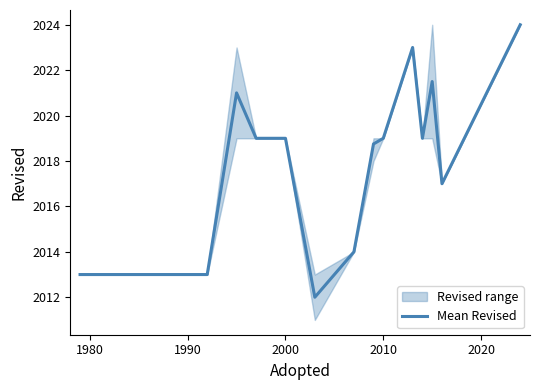

What is the average value?

2018.2